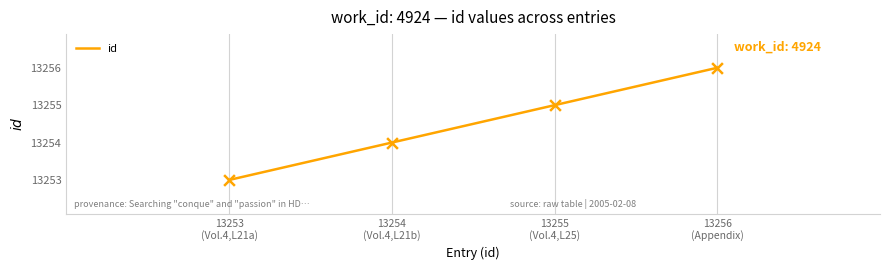

Between 13254
(Vol.4,L21b) and 13255
(Vol.4,L25), which is larger?

13255
(Vol.4,L25)